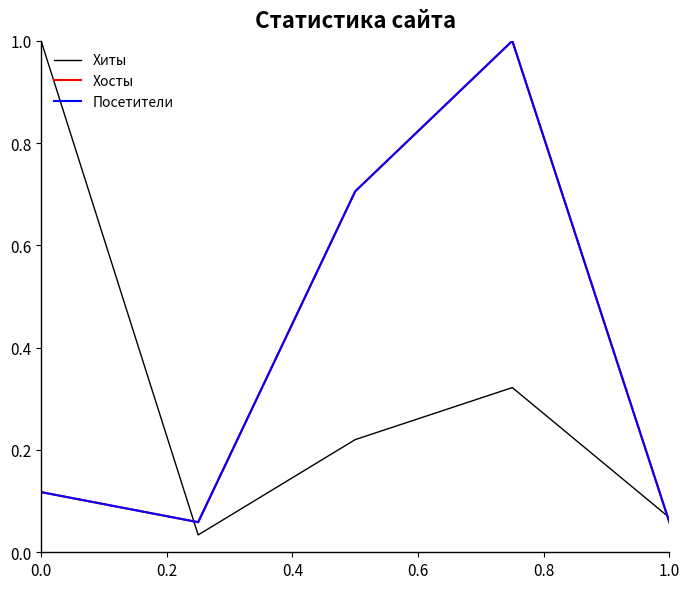

In Посетители, how many points are higher than both neighbors (excluding endpoints)?

1